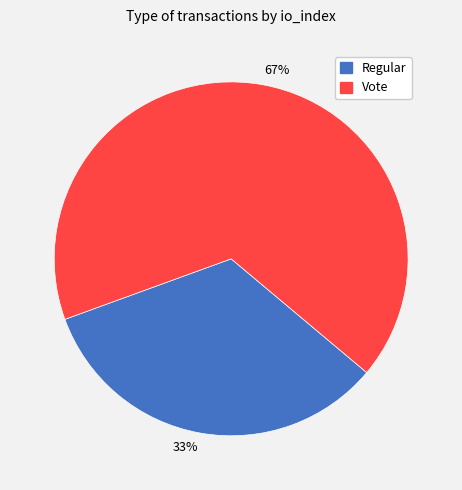

Does any single category account for the majority?

Yes